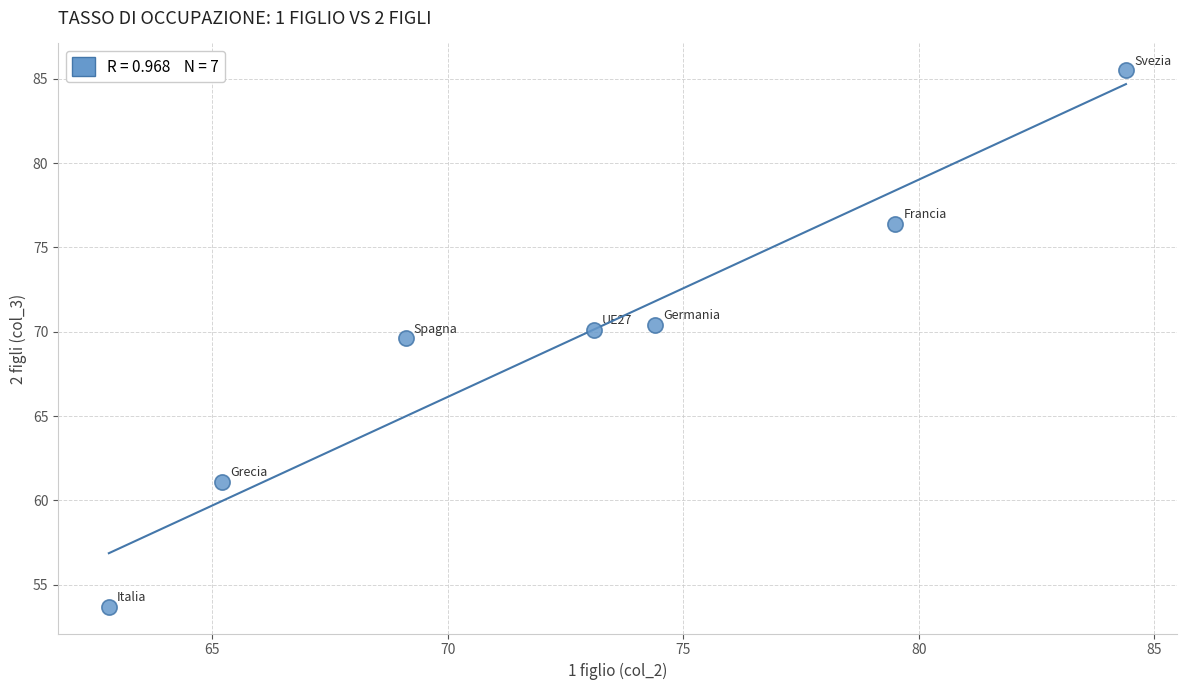

What Y value in the scatter plot is closest to 69?

69.6